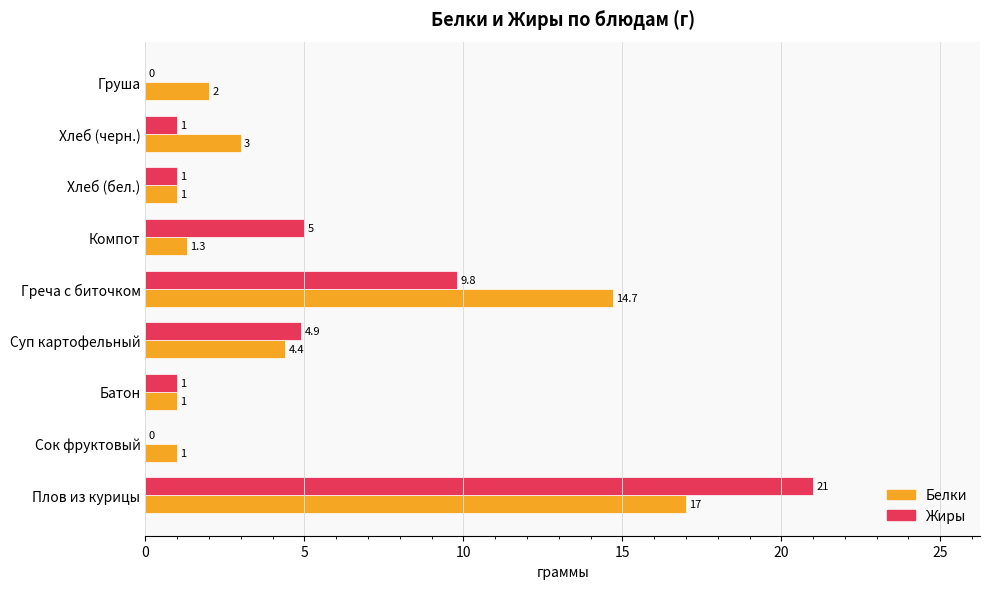

Which series changed the most between Плов из курицы and Компот?

Жиры